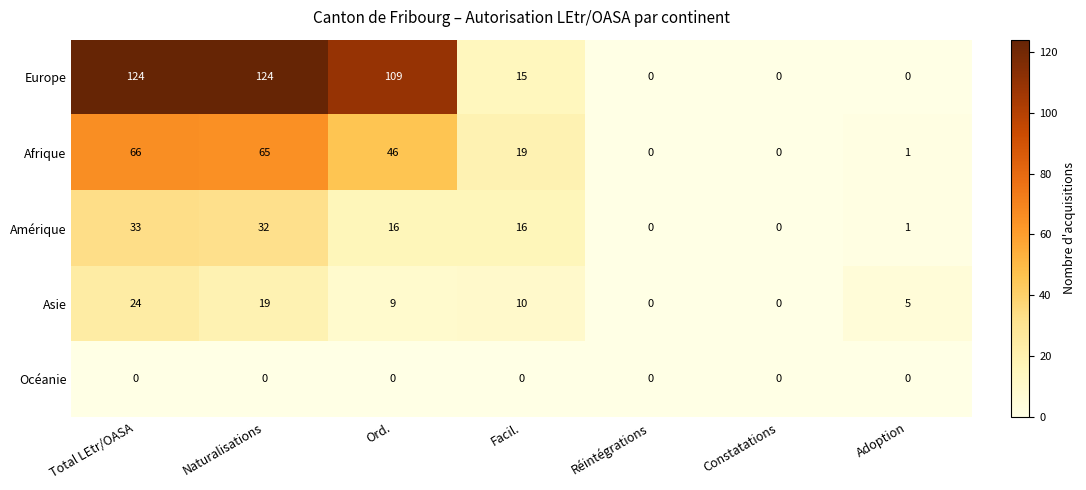

Which series changed the most between Total LEtr/OASA and Adoption?

Europe